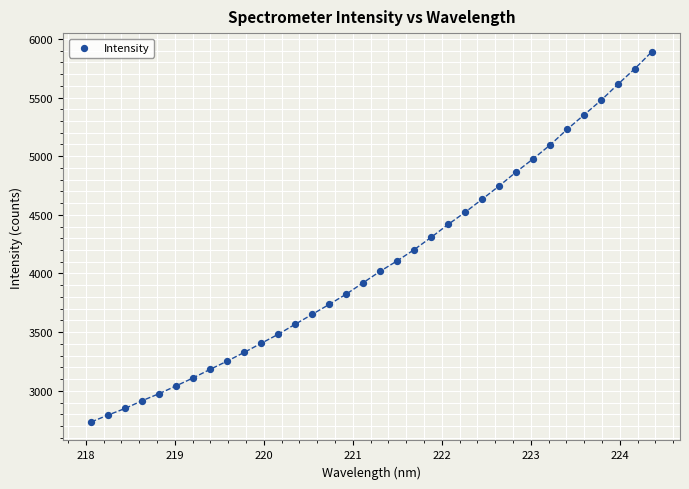

What is the range of X values (max minus min)?

6.3